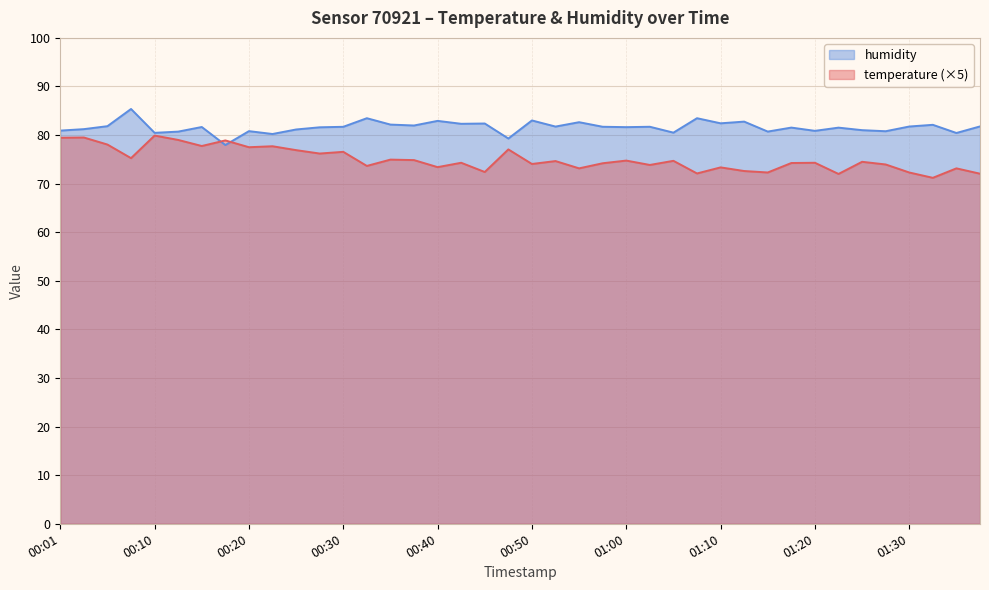

How many interior local peaks does the humidity series have?

14